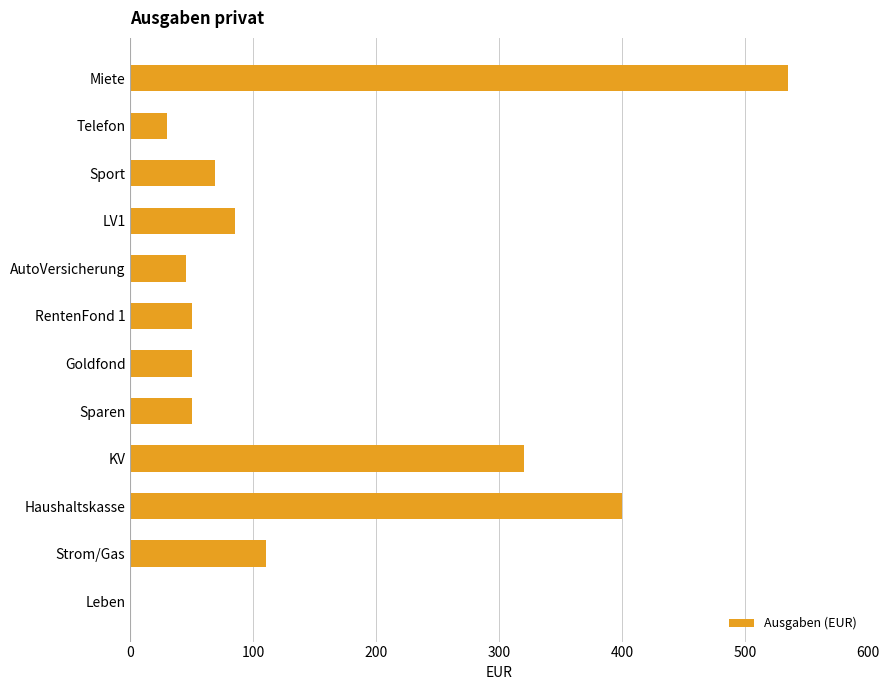

Are the bars horizontal?

Yes